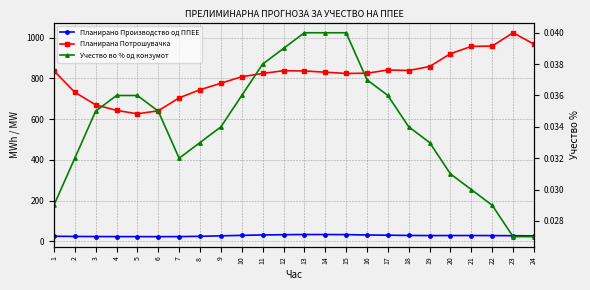

At which label does Учество во % од конзумот reach its peak?

13